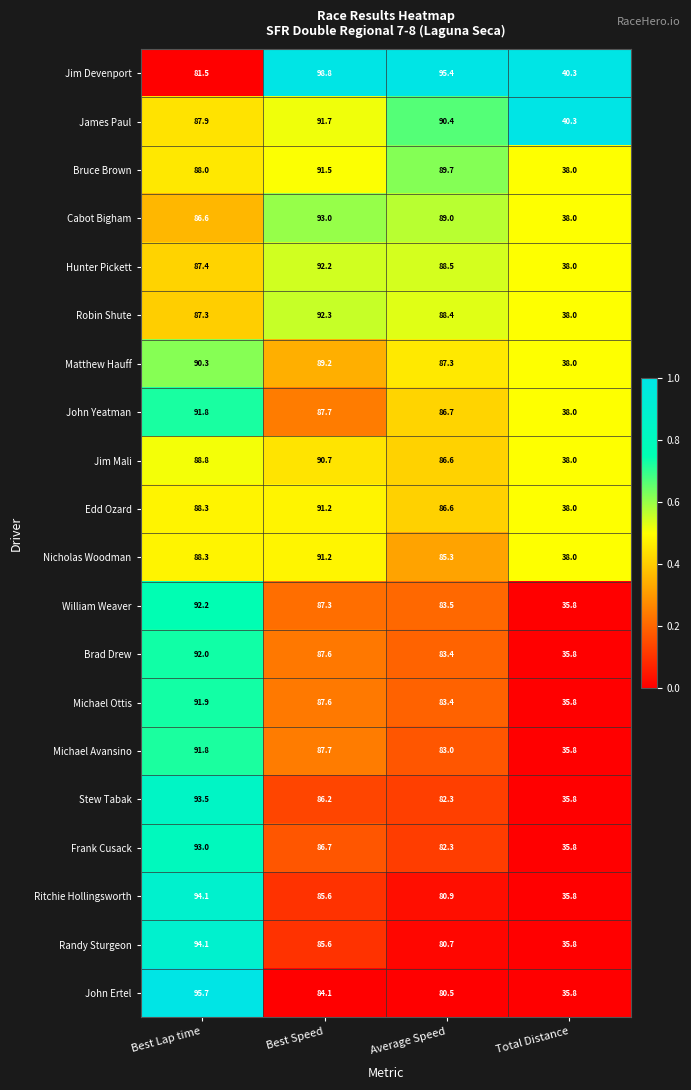

What is the difference between the highest and lowest values at Average Speed?

14.9